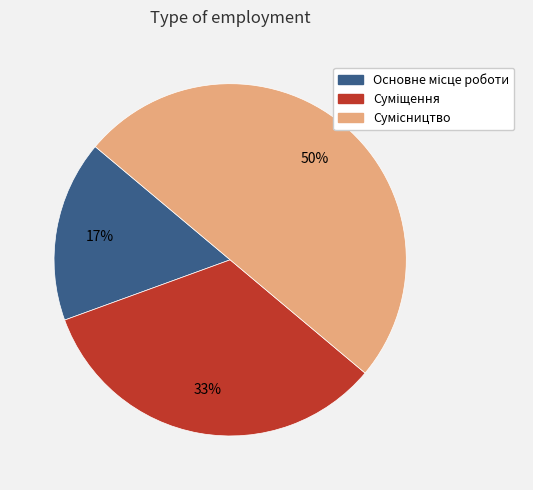

To the nearest percent, what is the difference between the largest and smallest slice percentages?

33%